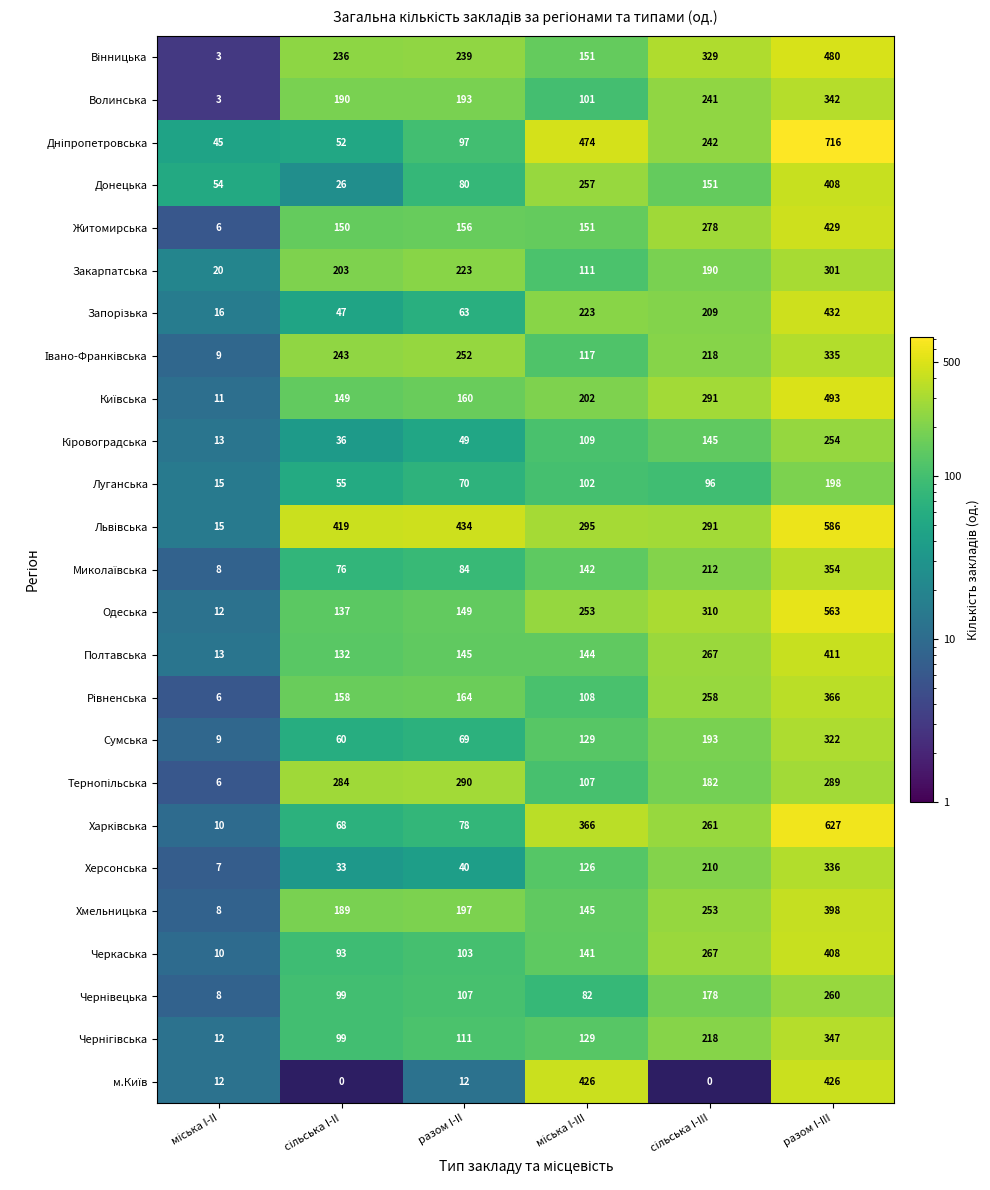

What is the difference between the second highest and second lowest values in the Житомирська series?

128